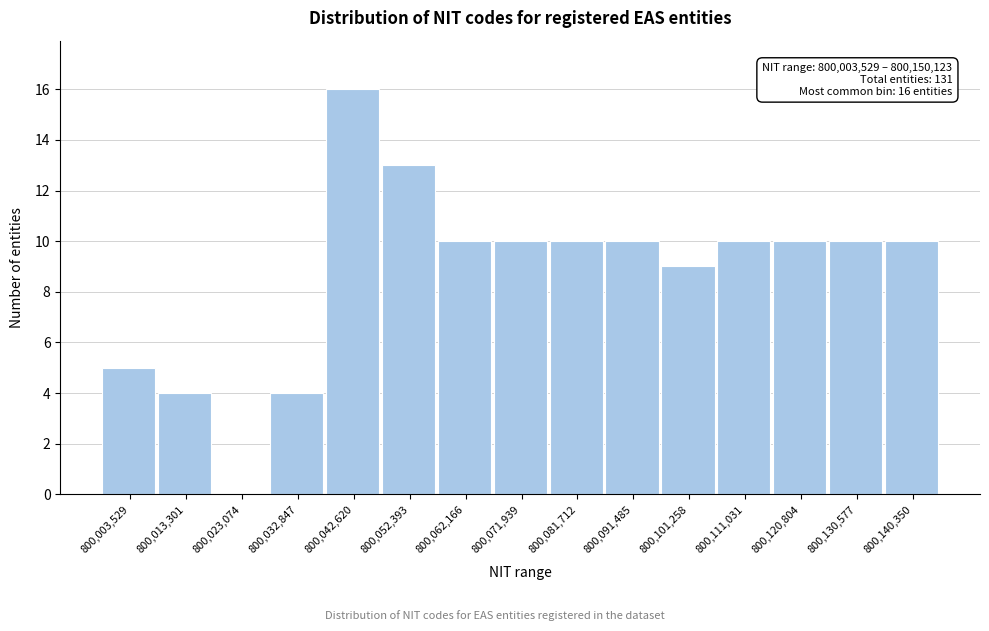

Reading right to left, extract all data points from this chart.

800,140,350=10	800,130,577=10	800,120,804=10	800,111,031=10	800,101,258=9	800,091,485=10	800,081,712=10	800,071,939=10	800,062,166=10	800,052,393=13	800,042,620=16	800,032,847=4	800,023,074=0	800,013,301=4	800,003,529=5